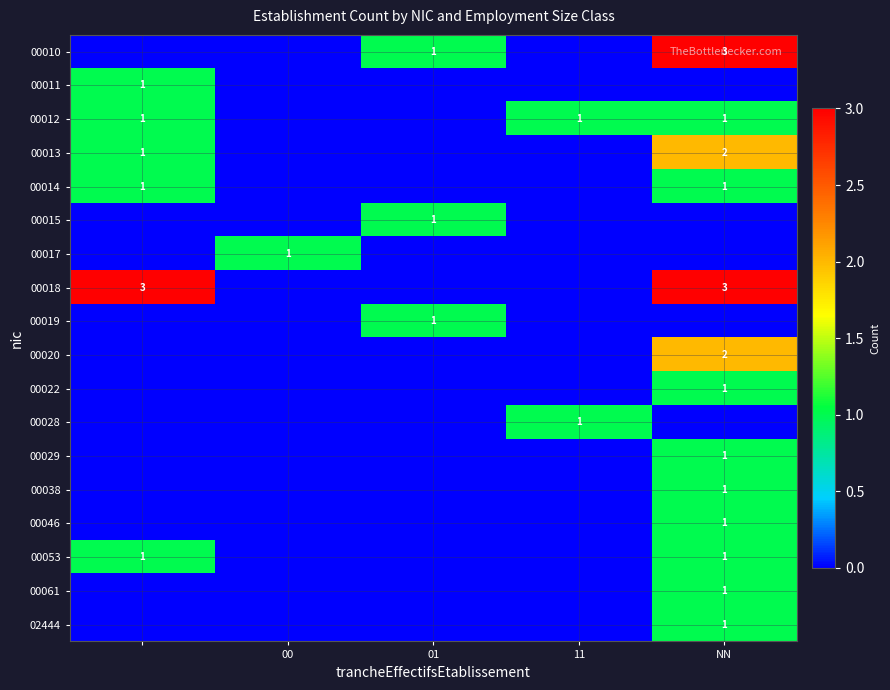

Between 01 and 11, which series saw the biggest shift?

00010